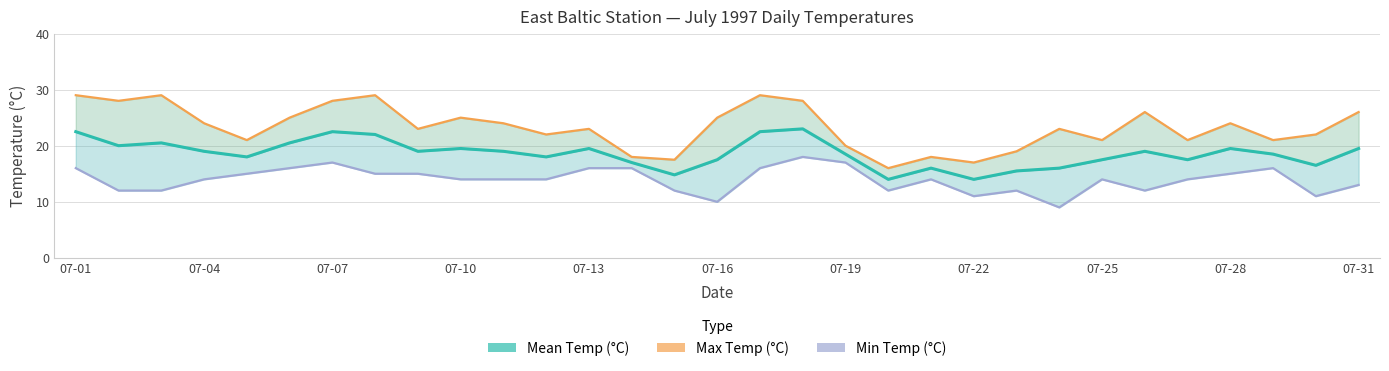

True or false: Max Temp (°C) has a value of 15.4 at 07-31.

False